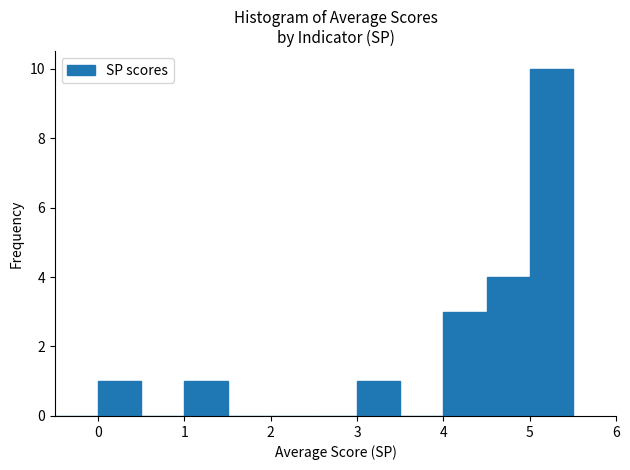

Reading left to right, transcribe this chart: for each bar, give the range it covers on the x-axis and its height. The values are not printed on the chart, so give them approximately, as read against the axis.

-0.5 to 0.0: 0
0.0 to 0.5: 1
0.5 to 1.0: 0
1.0 to 1.5: 1
1.5 to 2.0: 0
2.0 to 2.5: 0
2.5 to 3.0: 0
3.0 to 3.5: 1
3.5 to 4.0: 0
4.0 to 4.5: 3
4.5 to 5.0: 4
5.0 to 5.5: 10